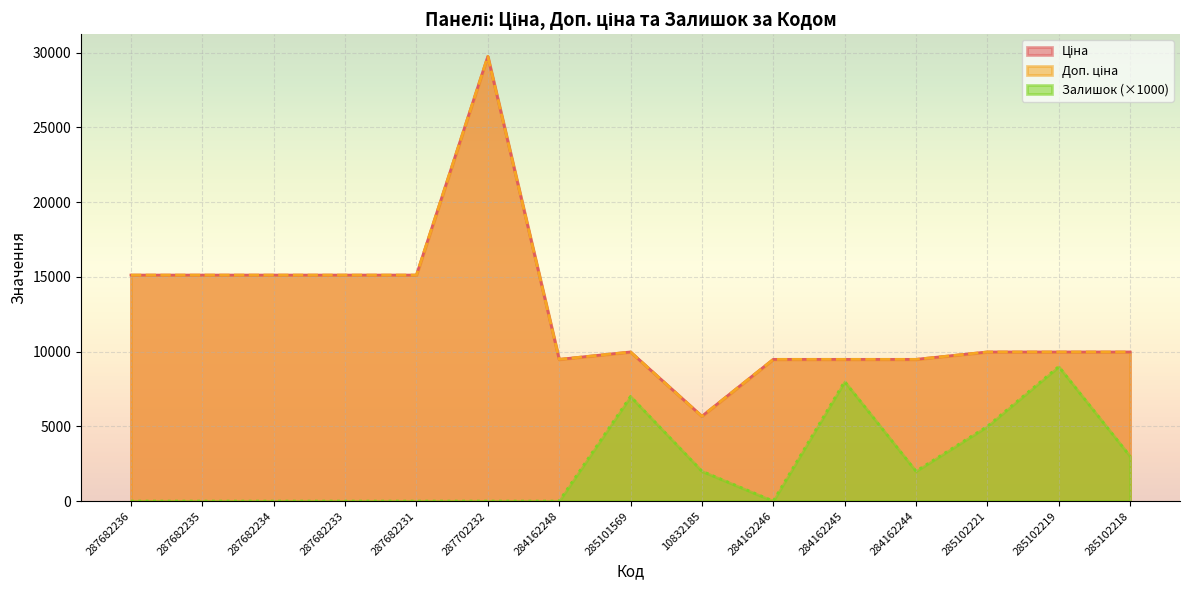

True or false: Ціна and Доп. ціна cross at least once.

False